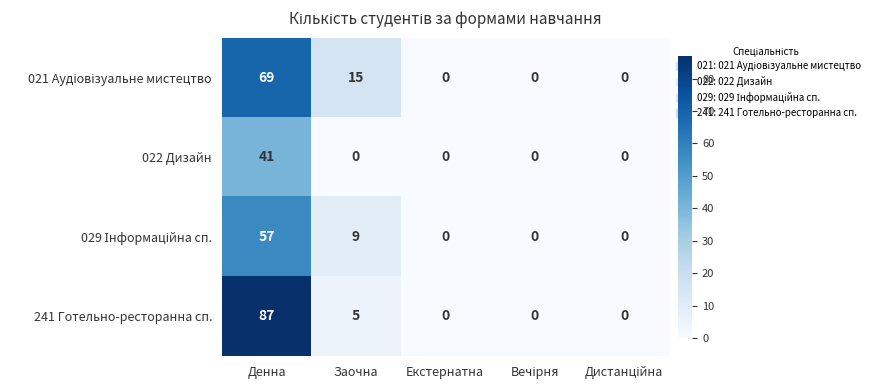

Which series has the largest range (max minus min)?

241 Готельно-ресторанна сп.